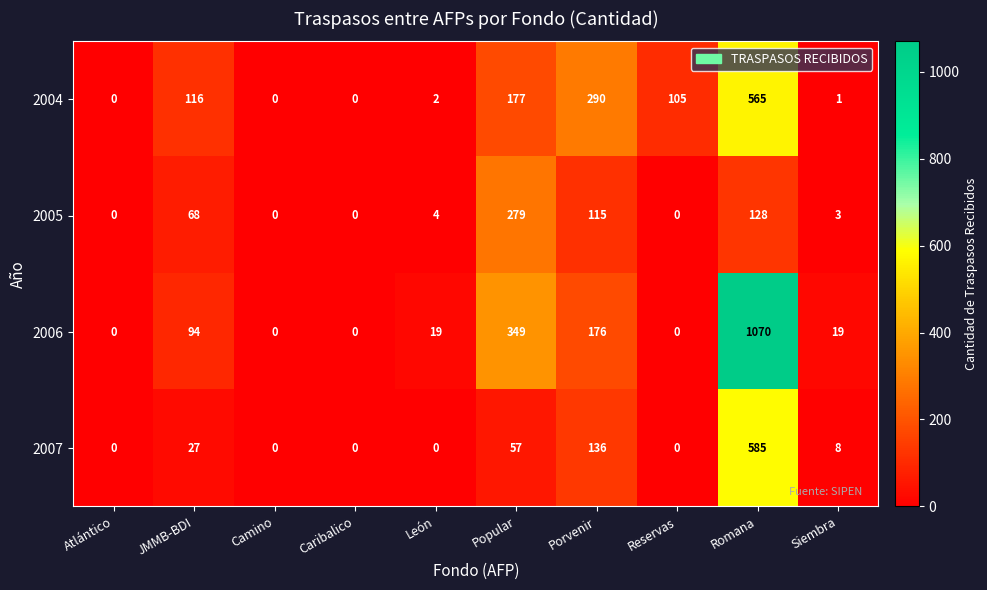

The value of 2005 at Reservas is -130. True or false?

False